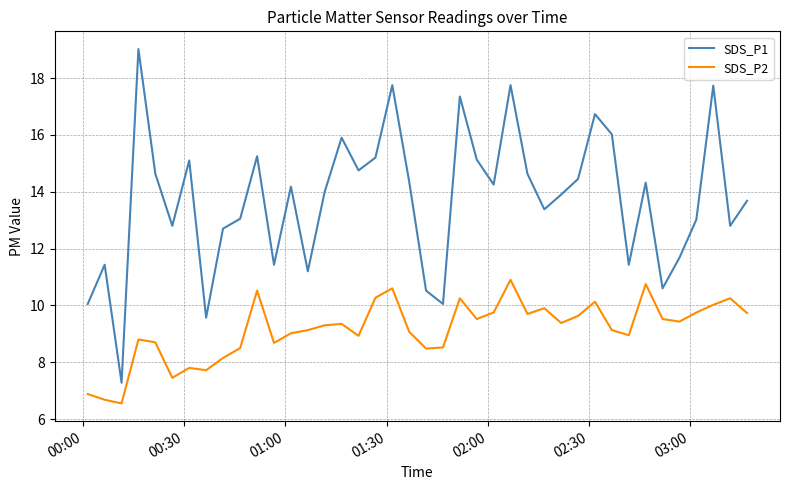

How many lines are shown in the chart?

2